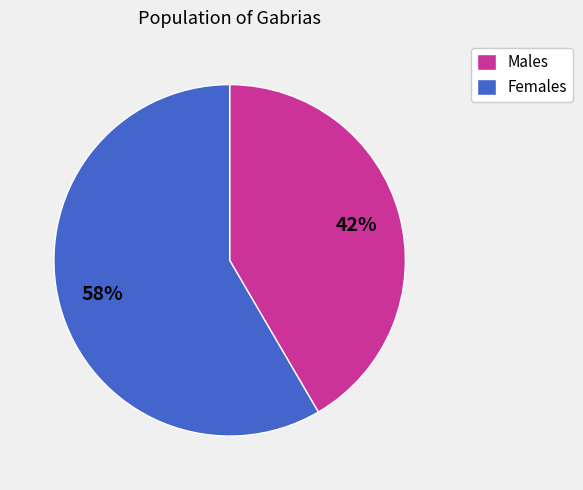

Is the sum of Females and Males greater than half?

Yes